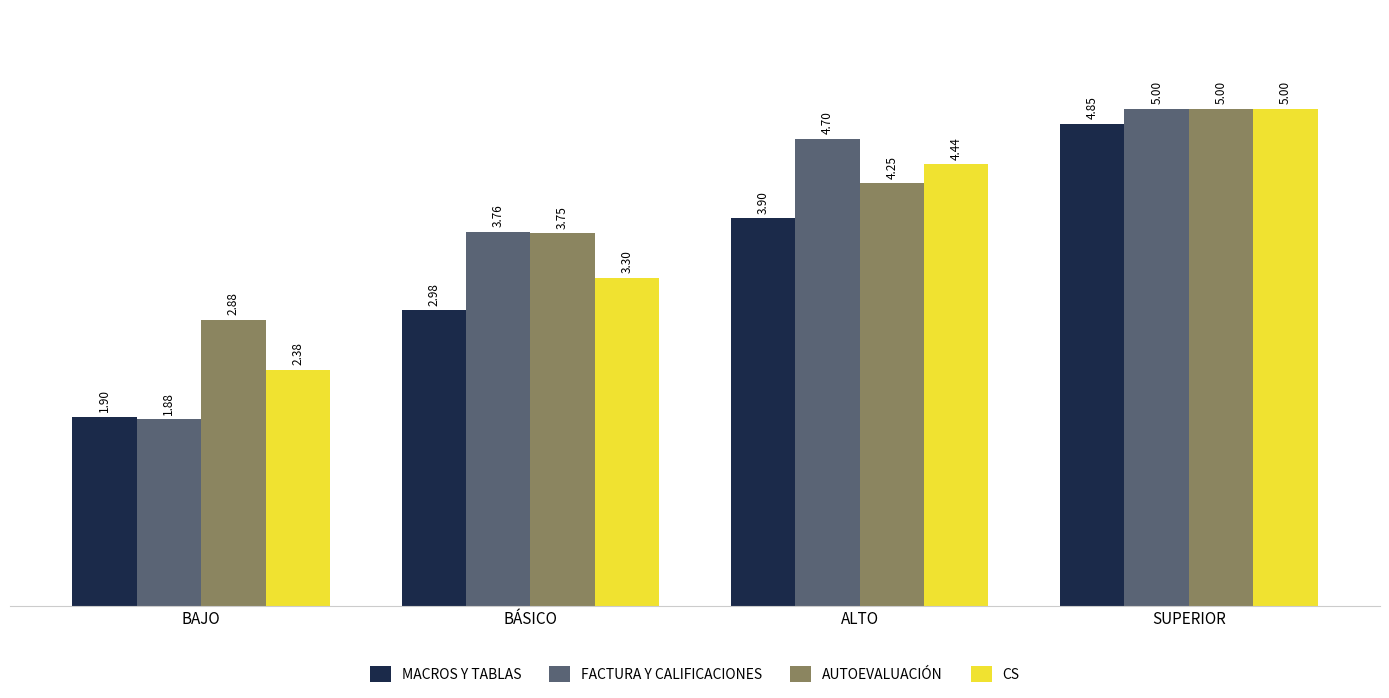

How many bars are there in total?

16